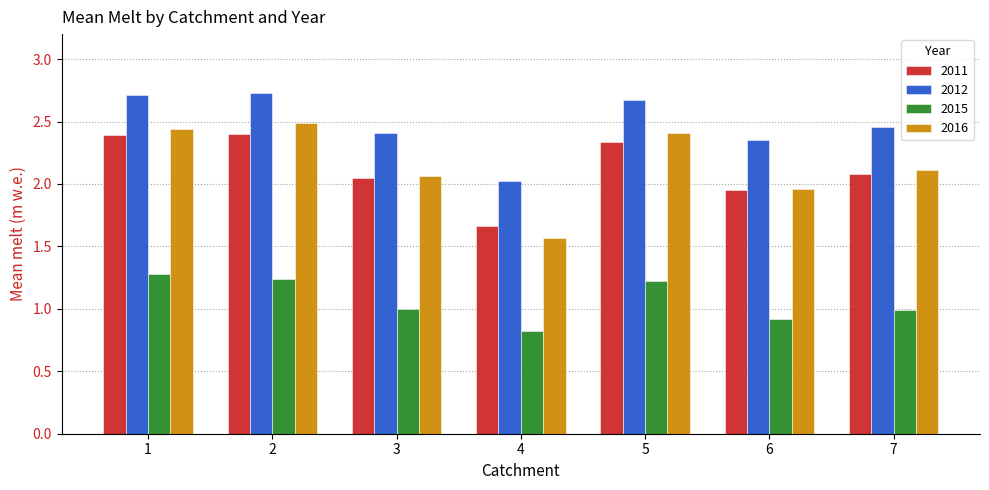

The 2015 series shows 1.2 at 5. True or false?

True